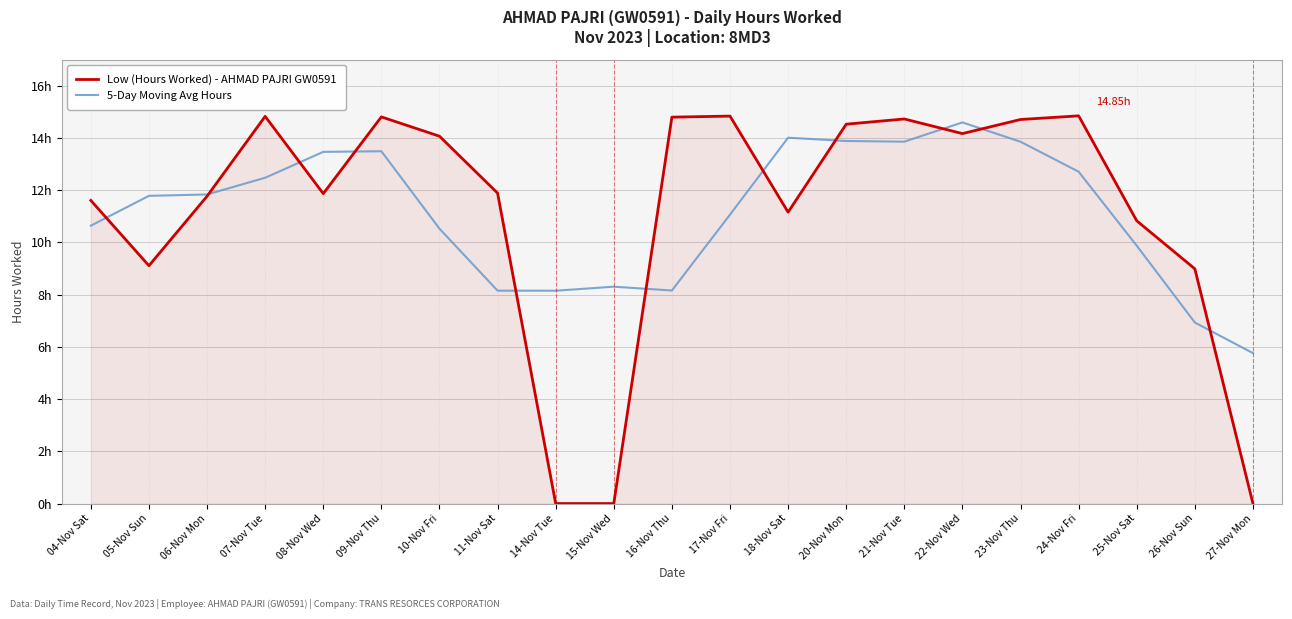

At how many categories does at least one series exceed 1?

21